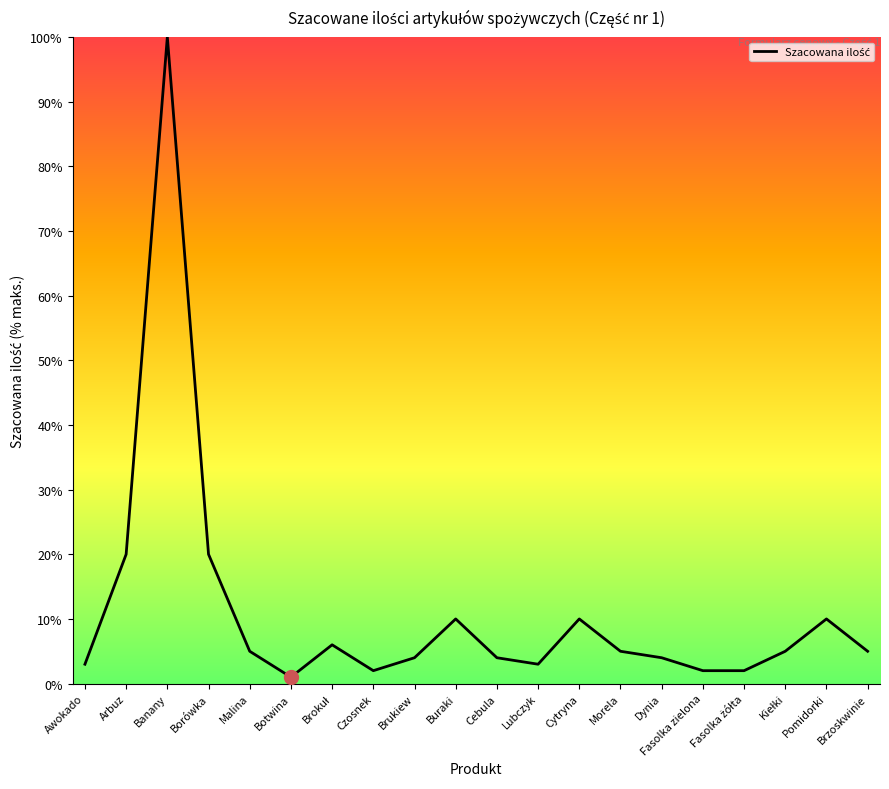

Reading left to right, list all the values displayed in this chart.

3	20	100	20	5	1	6	2	4	10	4	3	10	5	4	2	2	5	10	5